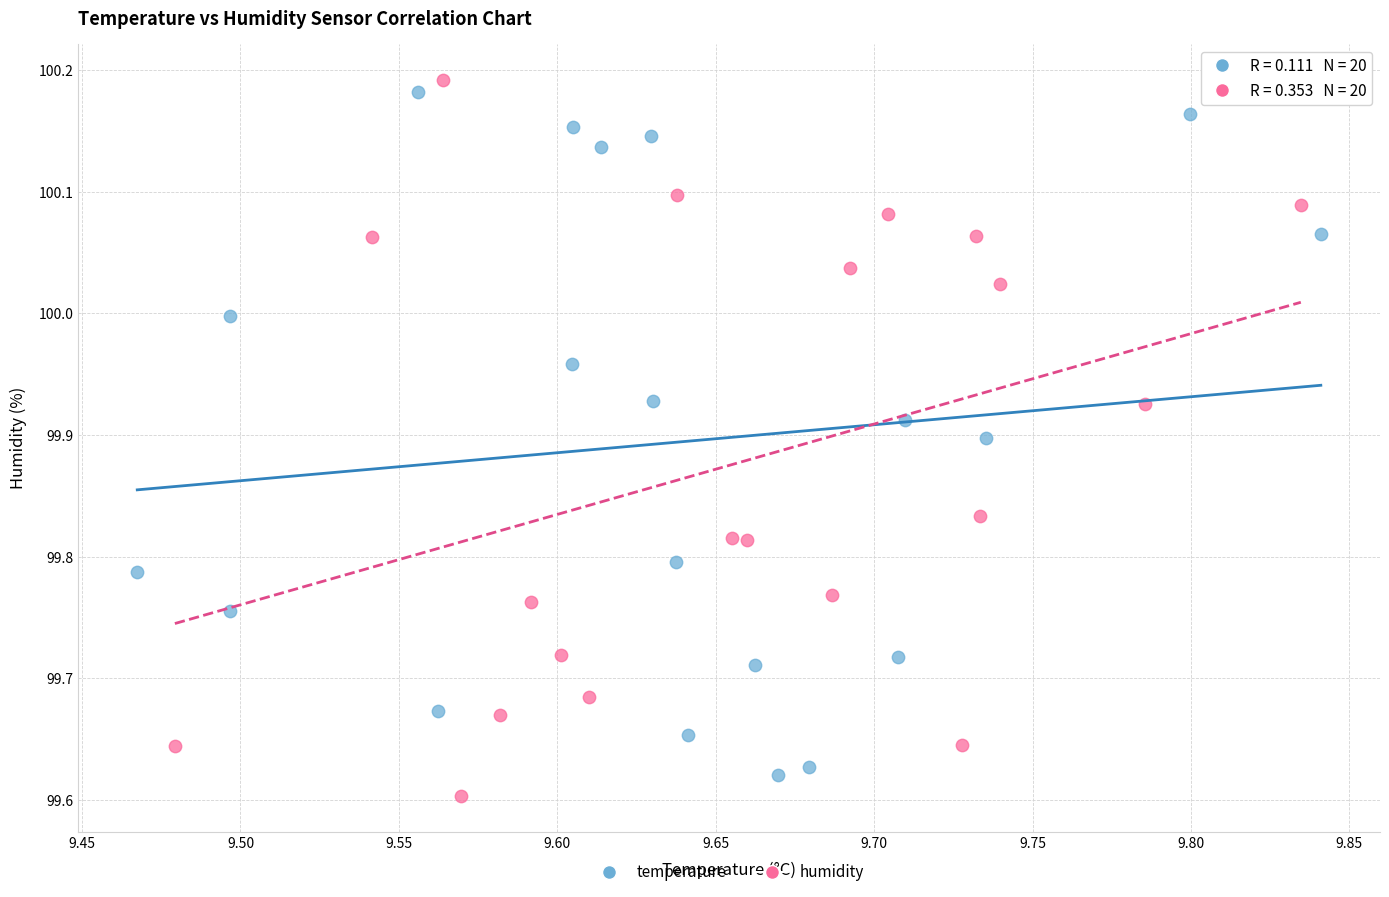

Which series reaches the maximum Y coordinate?

humidity